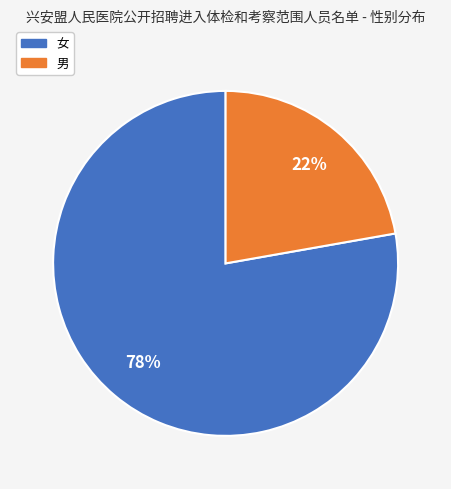

What is the ratio of the value at 女 to the value at 男?

3.5